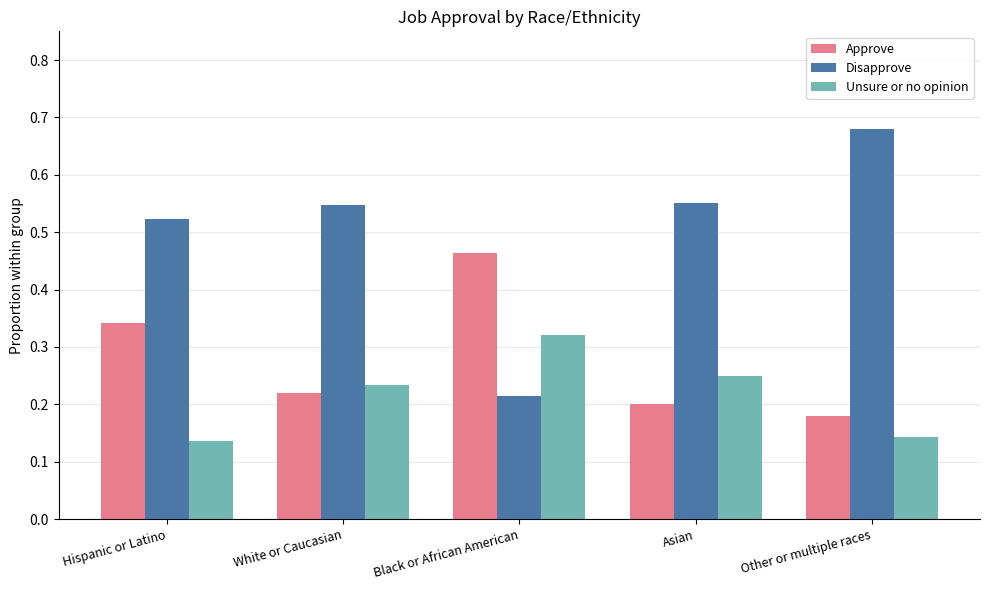

Count the Approve values in the range 0 to 1.

5